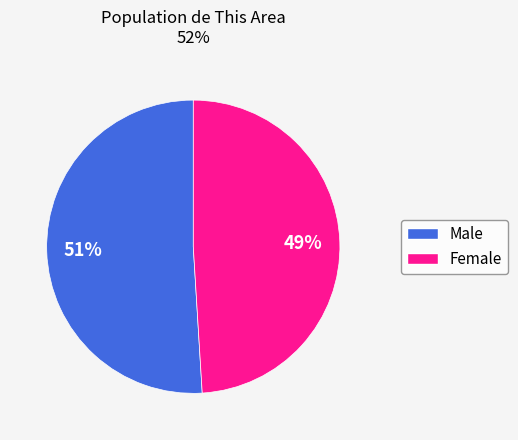

Count the number of slices in the pie.

2